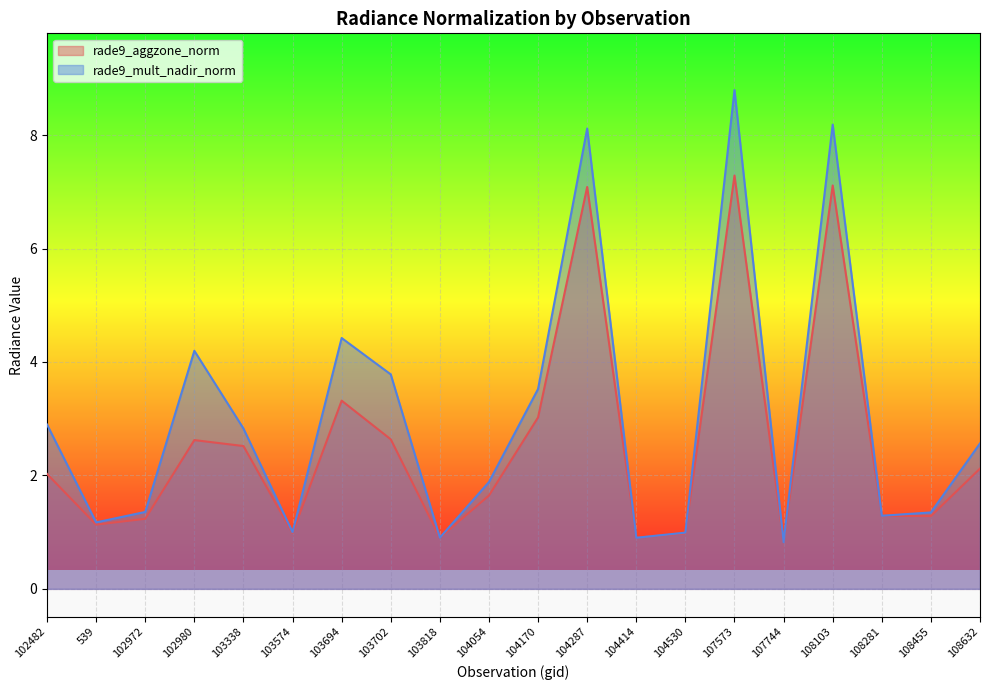

What is the value of the rade9_mult_nadir_norm point at the 12th from the left?

8.1